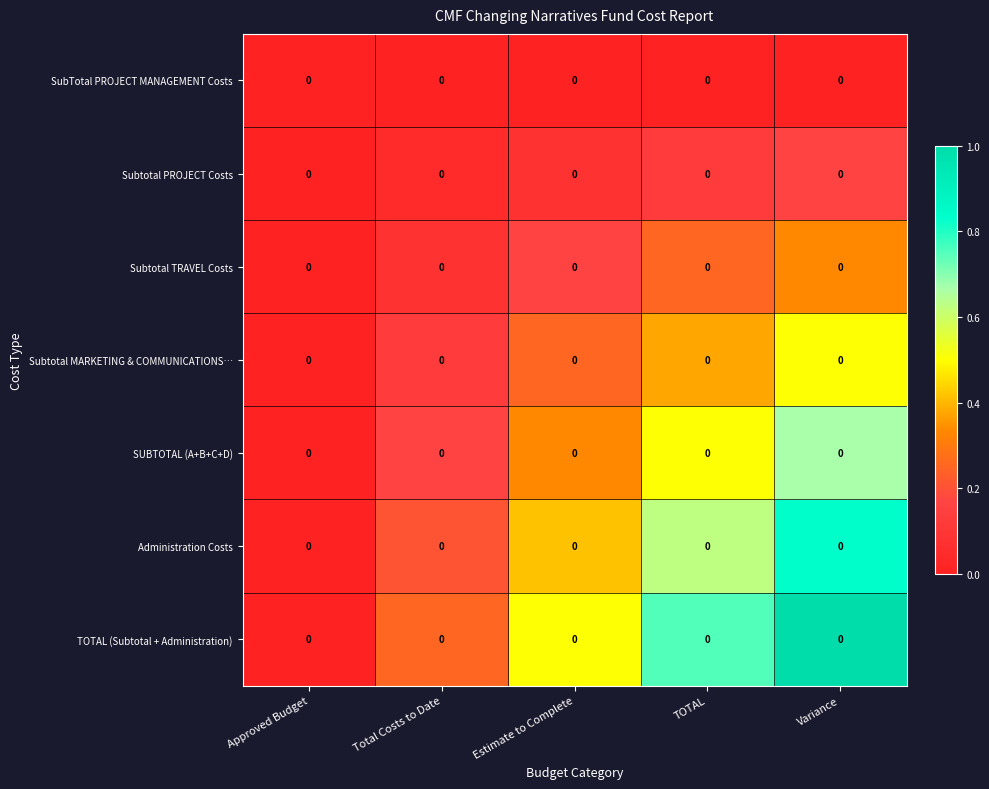

Which series has the largest total across all categories?

TOTAL (Subtotal + Administration)